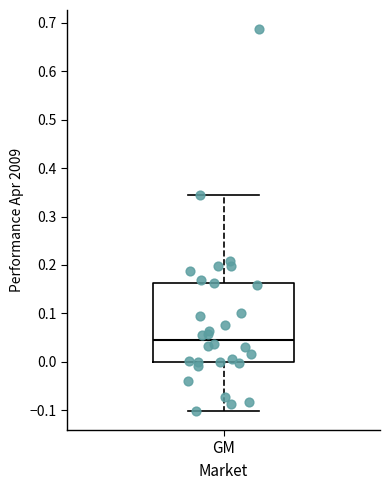

Where is the upper edge of the box for GM on the y-axis? The values are not printed on the chart, so give them approximately, as read against the axis.

0.16